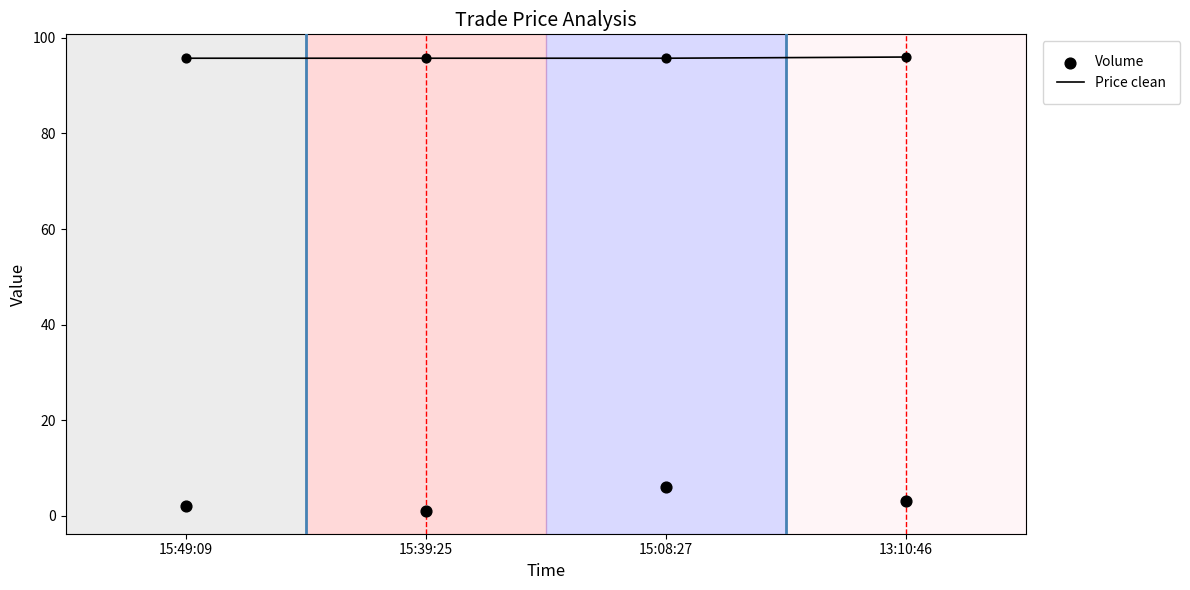

Is the value of Price clean at 13:10:46 greater than the value of Volume at 15:49:09?

Yes